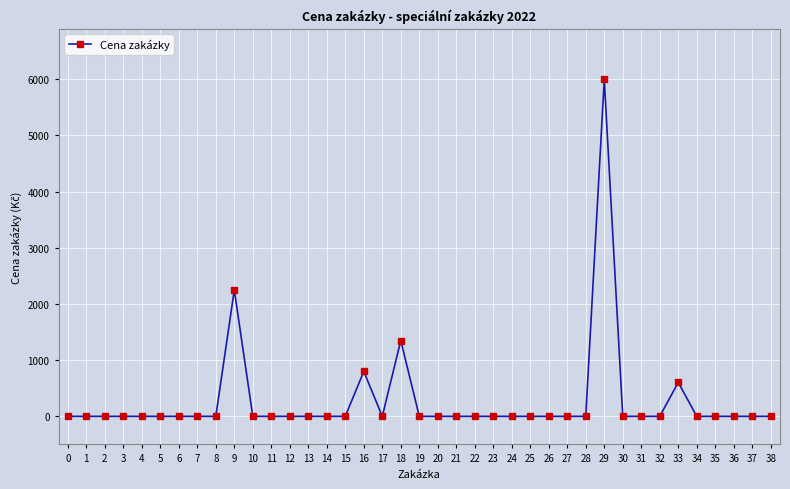

What is the maximum value shown in the chart?

6000